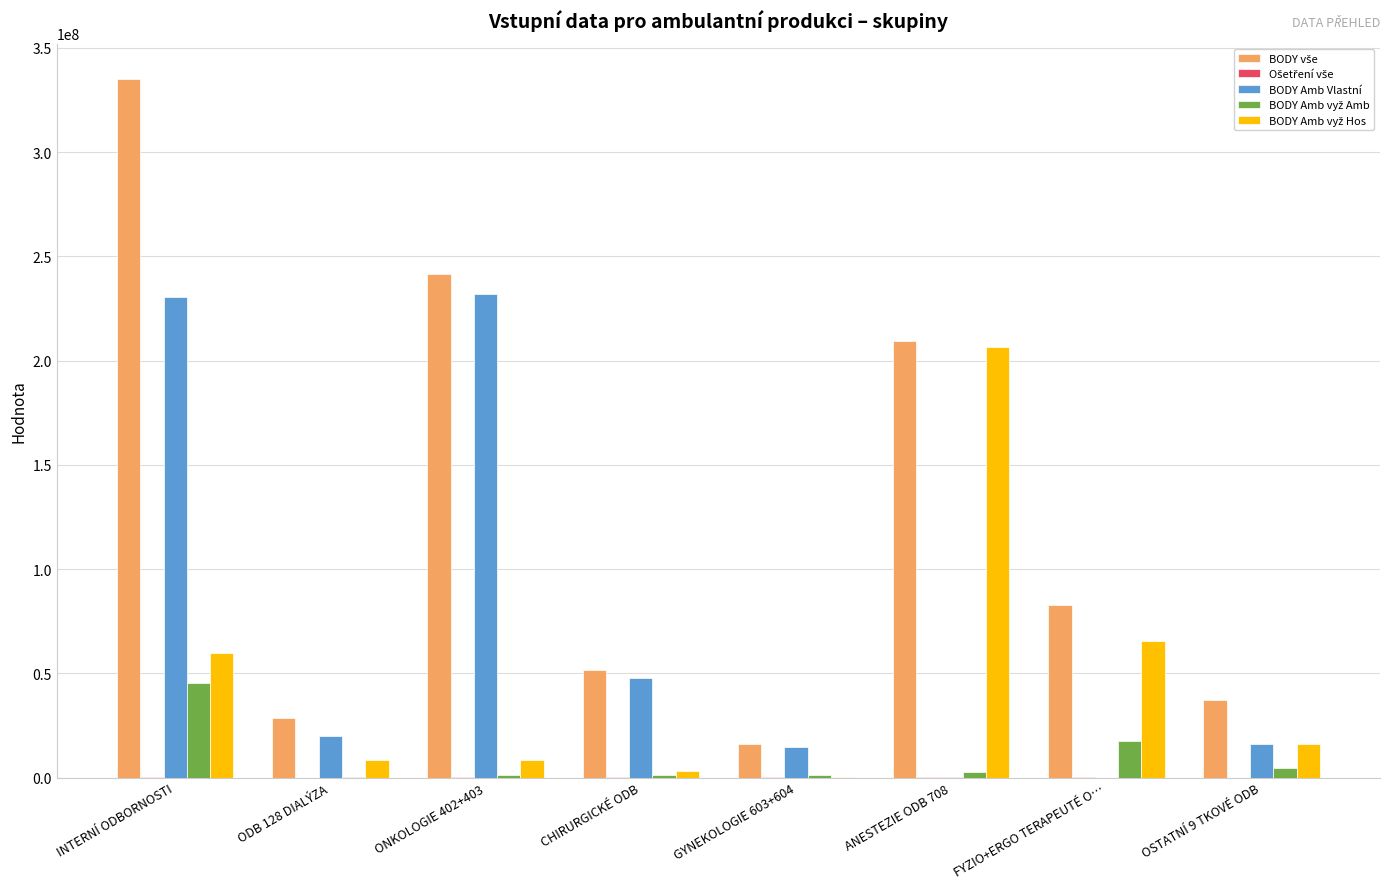

The BODY Amb Vlastní series shows 47711931 at CHIRURGICKÉ ODB. True or false?

True